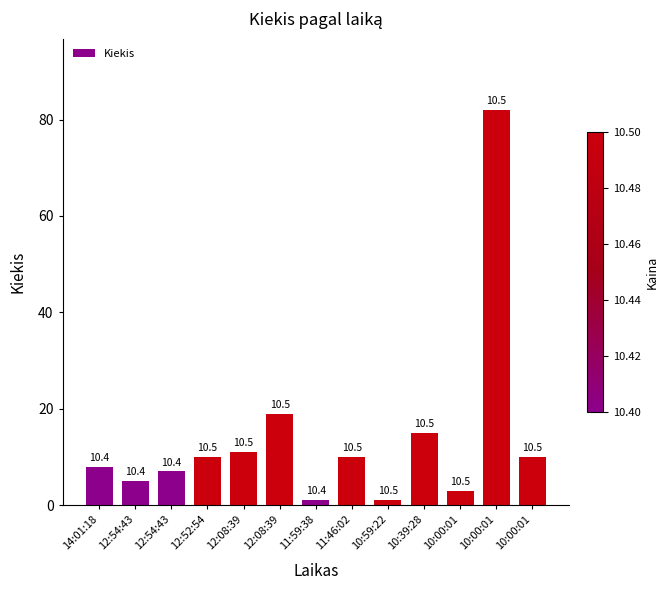

The value at 10:00:01 is 1. True or false?

False